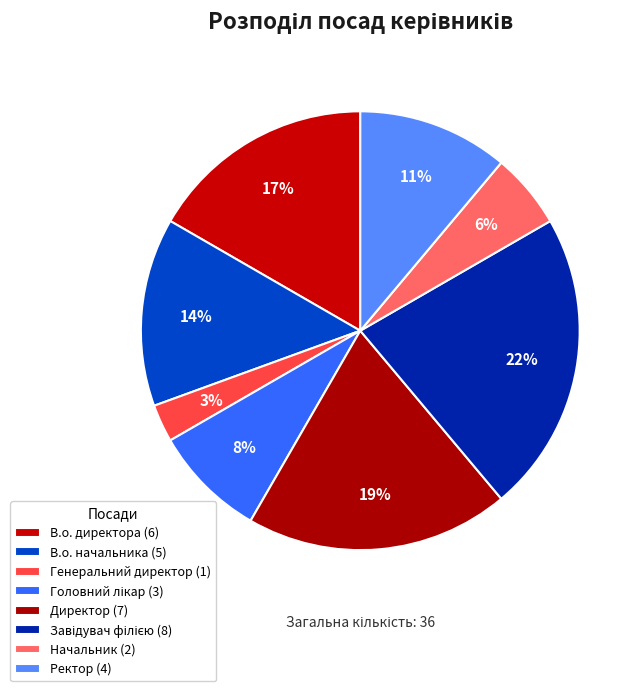

Is there any slice that represents more than half of the pie?

No